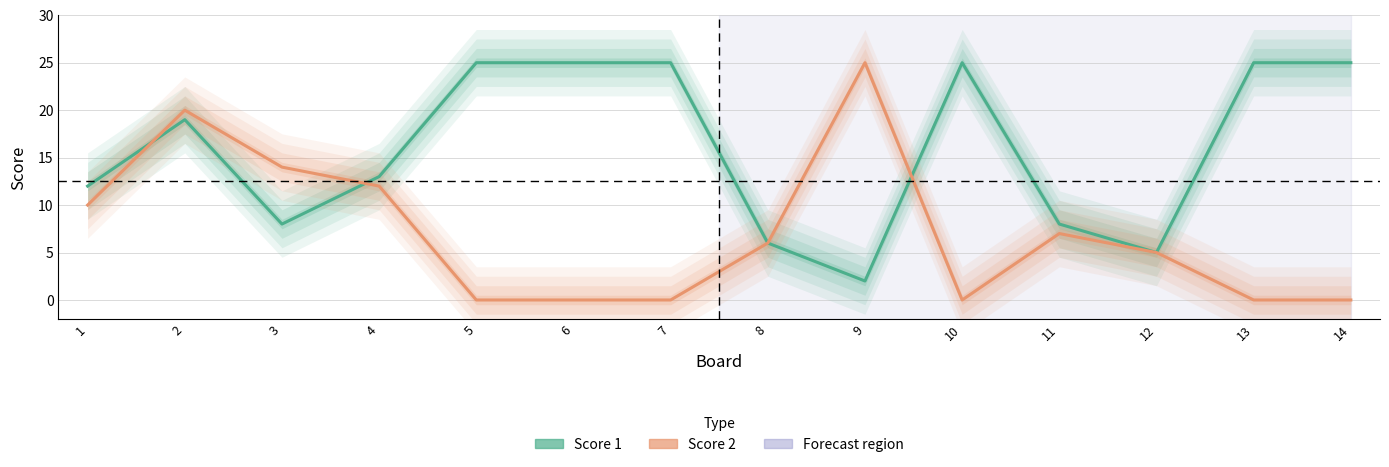

At which category is the sum across all series the highest?

2